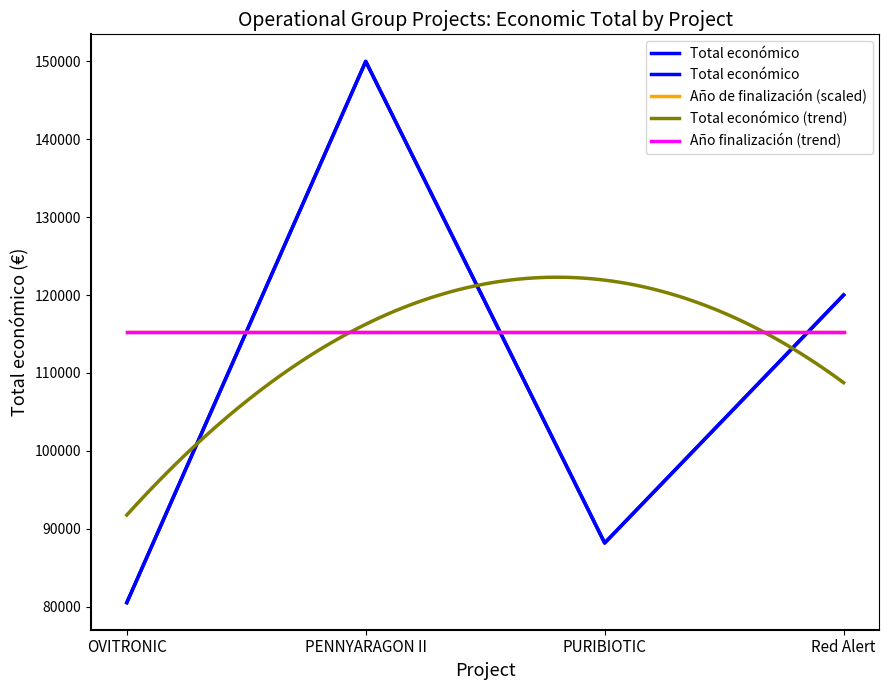

List the labels in order of value, largest first.

PENNYARAGON II, Red Alert, PURIBIOTIC, OVITRONIC